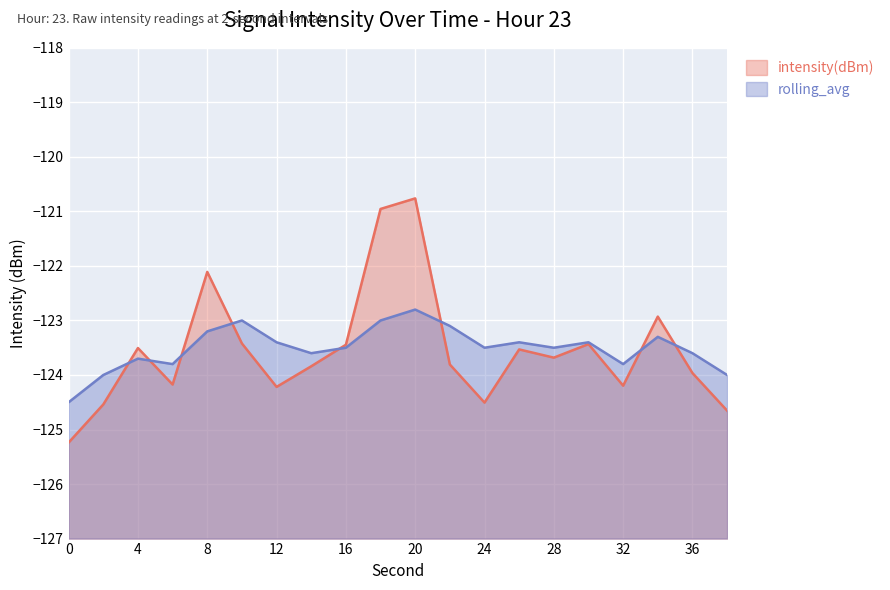

Between 6 and 14, which is larger?

14